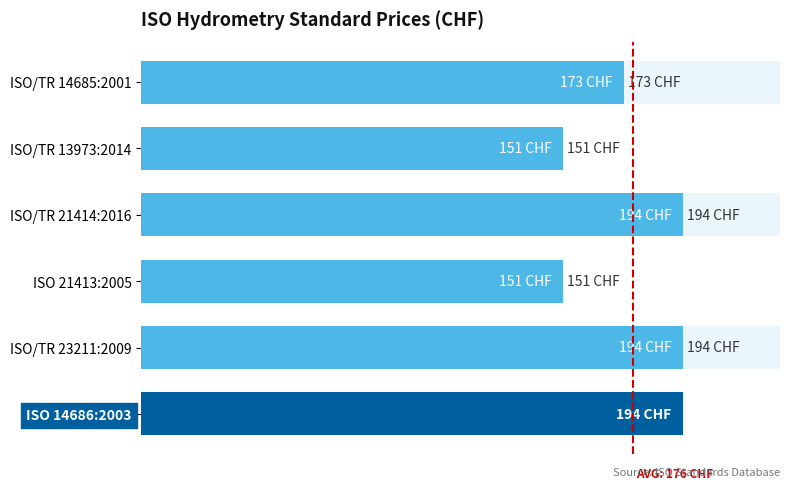

How many series are shown in this chart?

1